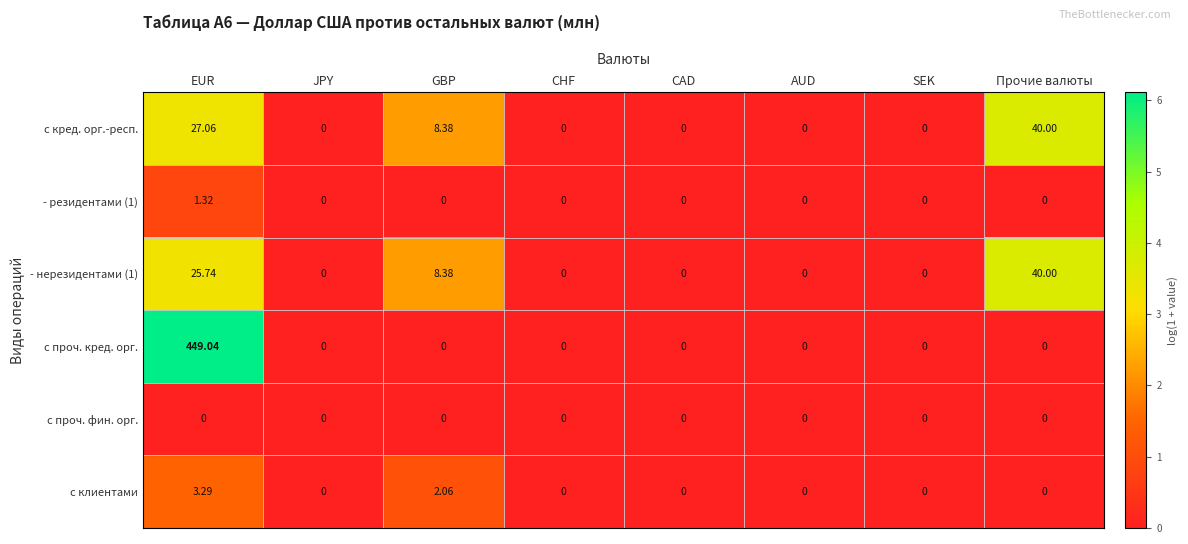

Is the value of - нерезидентами (1) at Прочие валюты greater than the value of с кред. орг.-респ. at GBP?

Yes